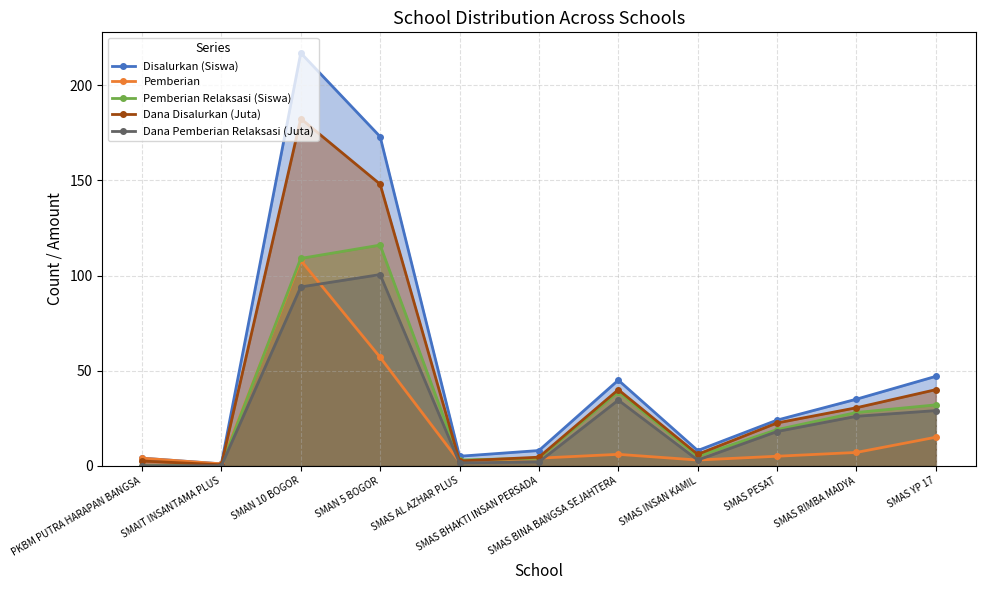

How many interior local peaks does the Disalurkan (Siswa) series have?

2